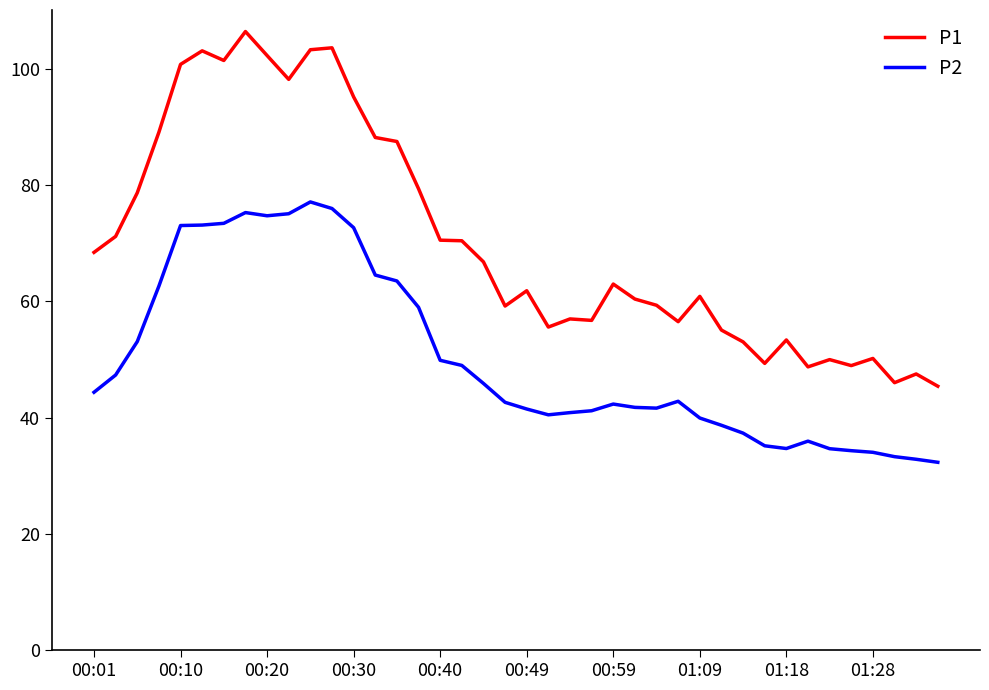

Which series has the largest range (max minus min)?

P1